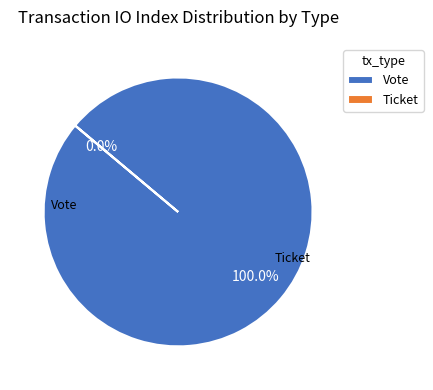

To the nearest percent, what is the average slice percentage?

50%